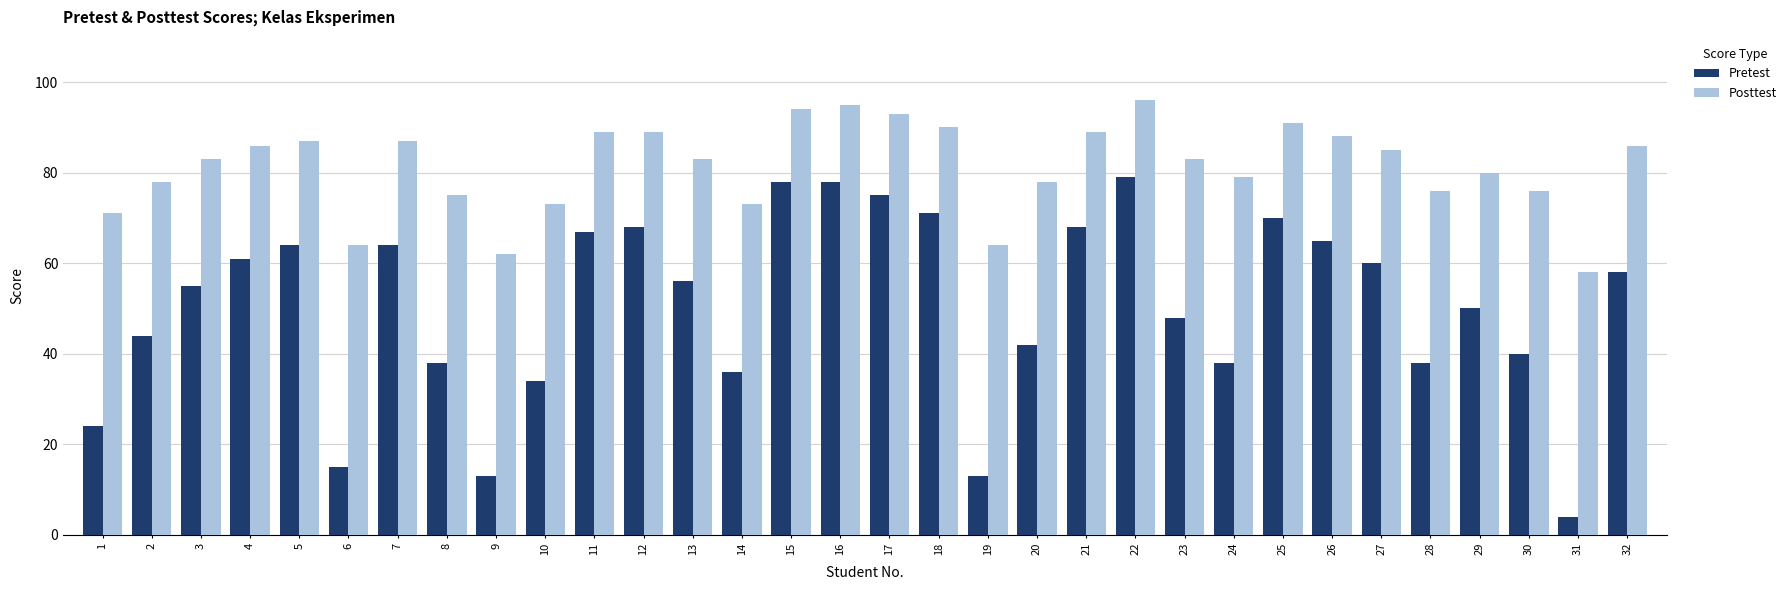

How many categories are shown in the chart?

32